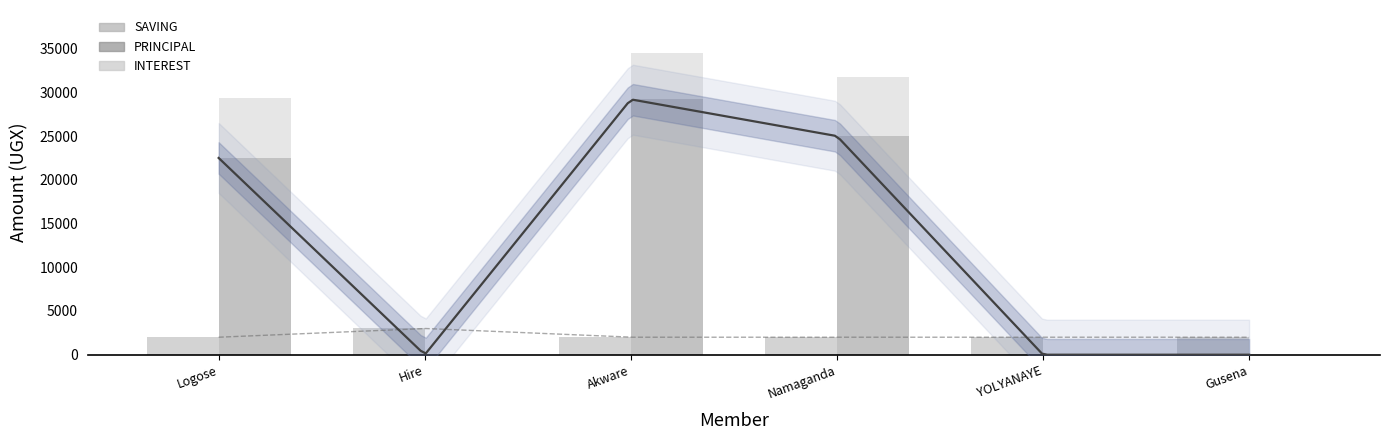

What is the label of the 4th bar from the right?

Akware